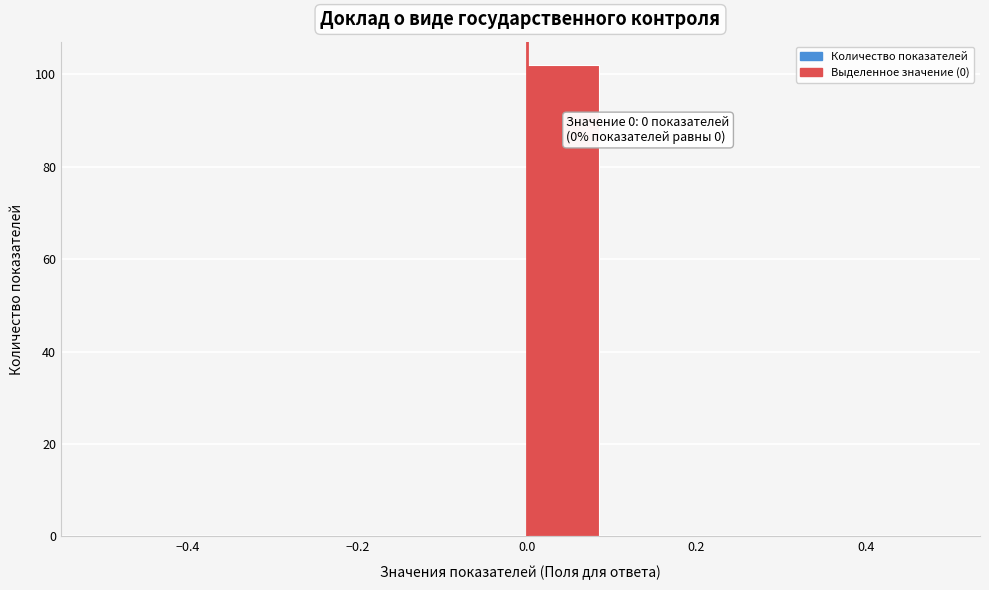

Over which range of the x-axis is the bar tallest?

0.0 to 0.1